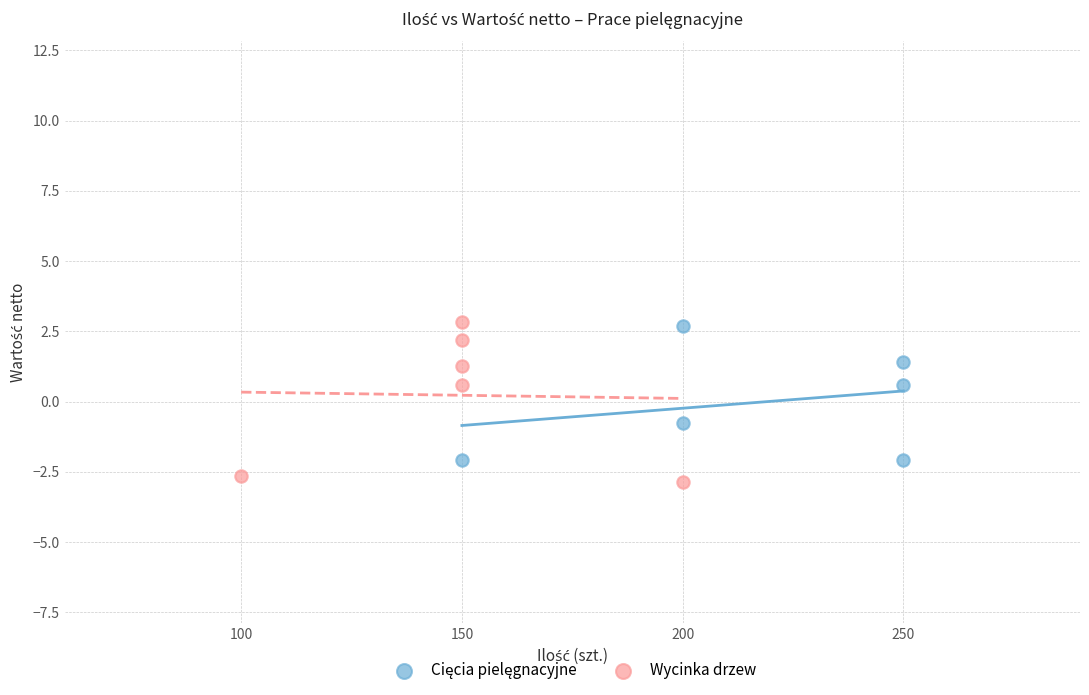

Which series has the widest spread of Y values?

Wycinka drzew